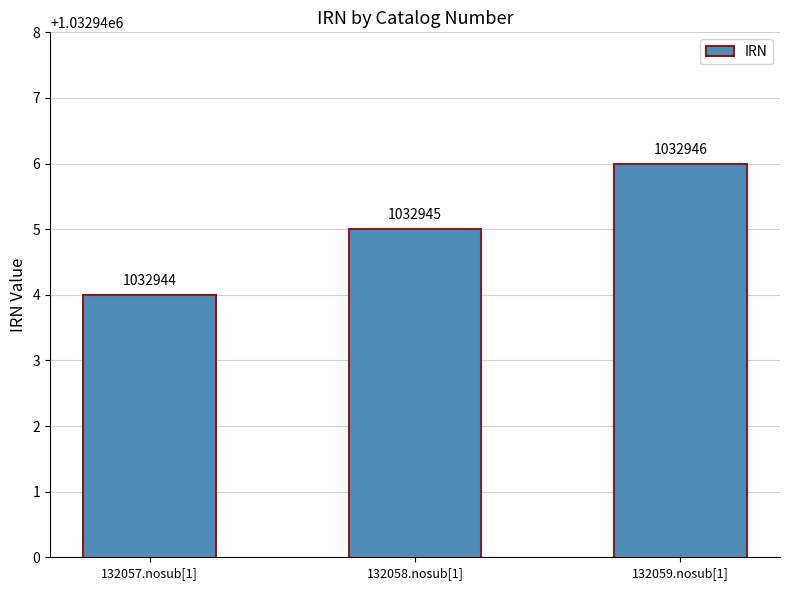

Rank the categories by value from highest to lowest.

132059.nosub[1], 132058.nosub[1], 132057.nosub[1]